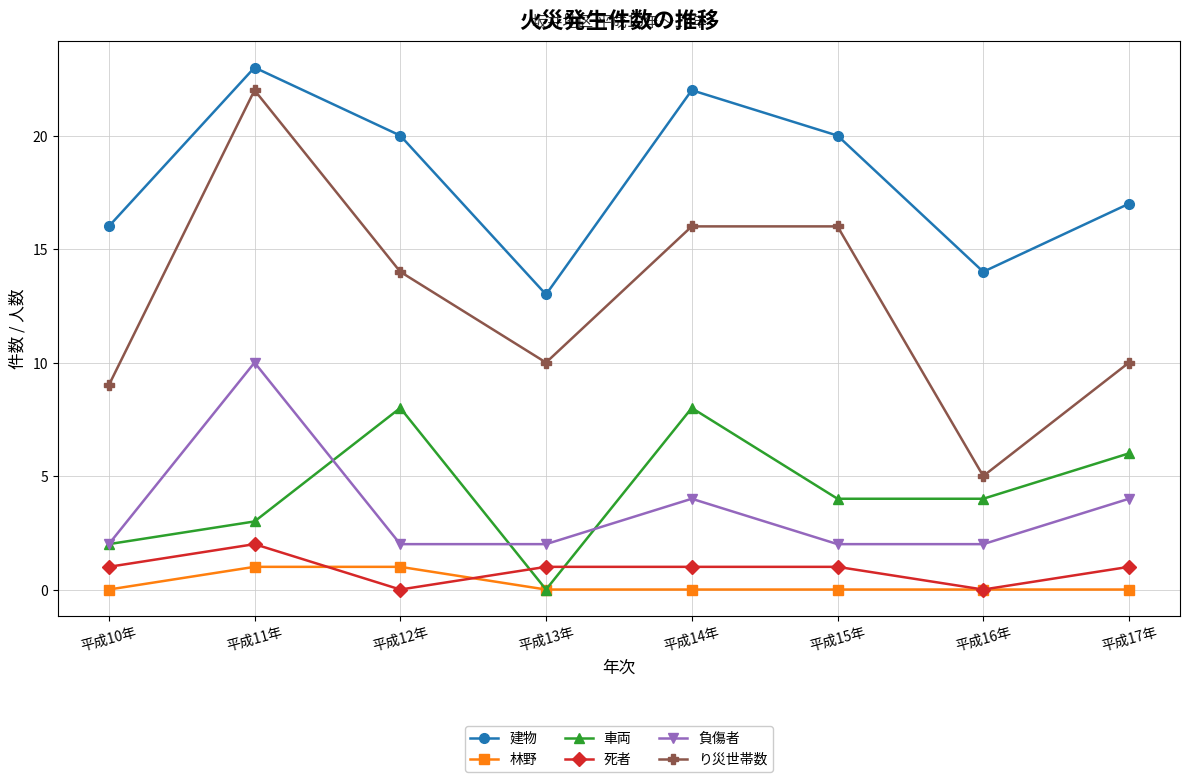

True or false: 建物 and り災世帯数 cross at least once.

False